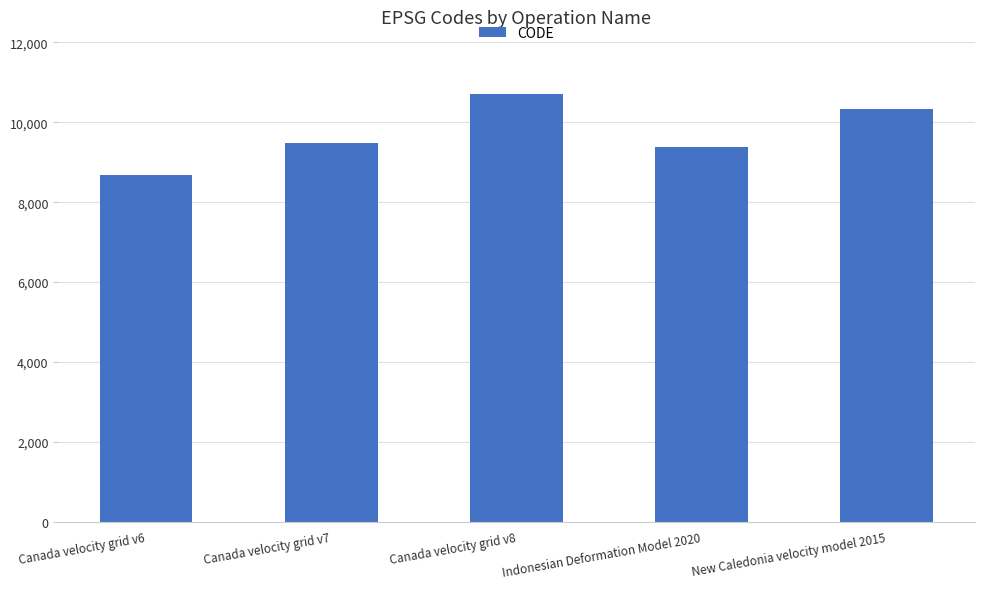

True or false: the data shows 15854 at Canada velocity grid v7.

False